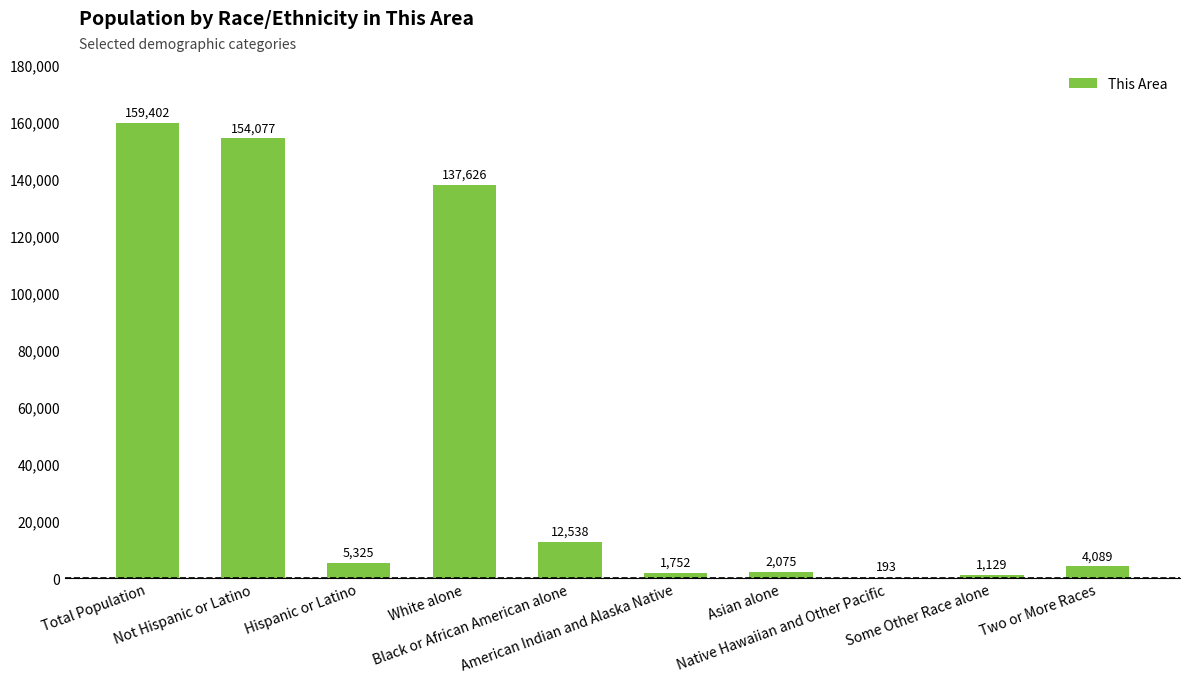

What is the sum of the values at Two or More Races and American Indian and Alaska Native?

5841